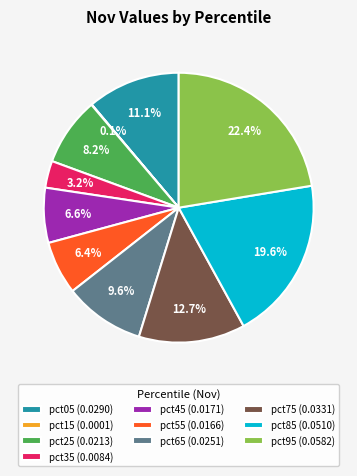

To the nearest percent, what percentage of the pie is pct55?

6%